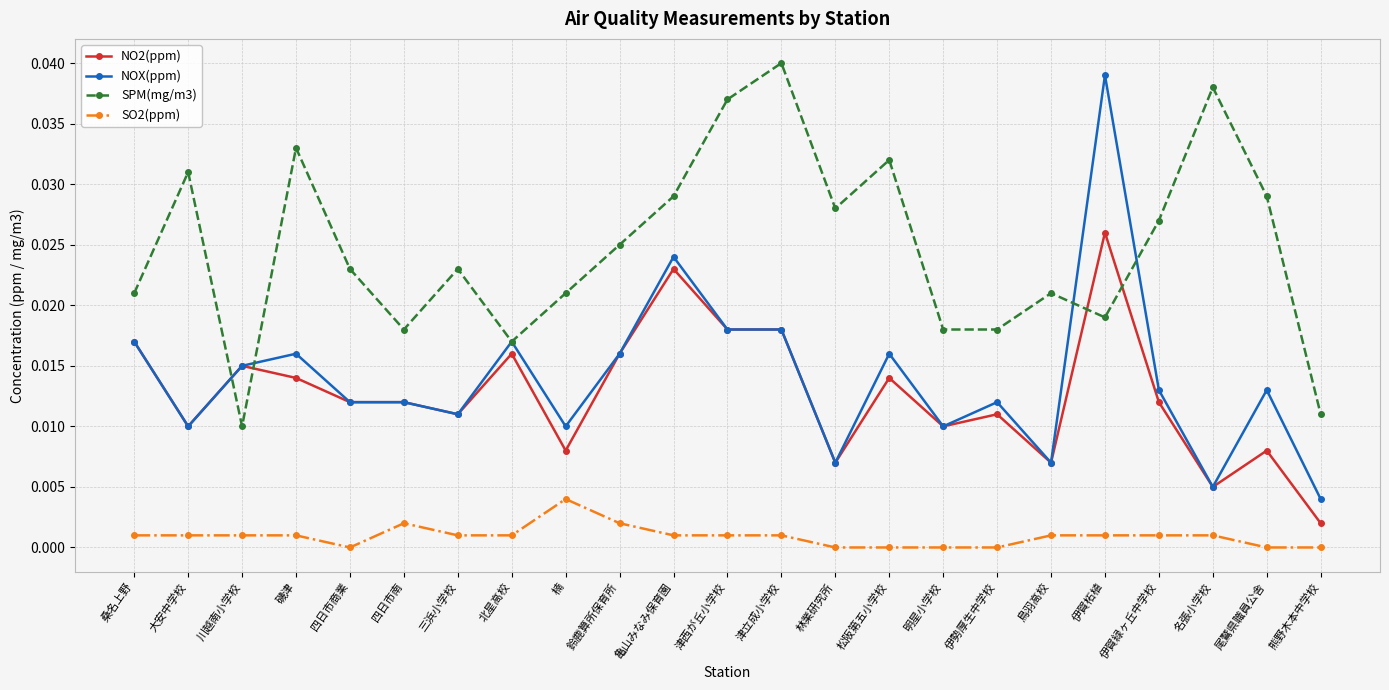

Which series has the largest total across all categories?

SPM(mg/m3)